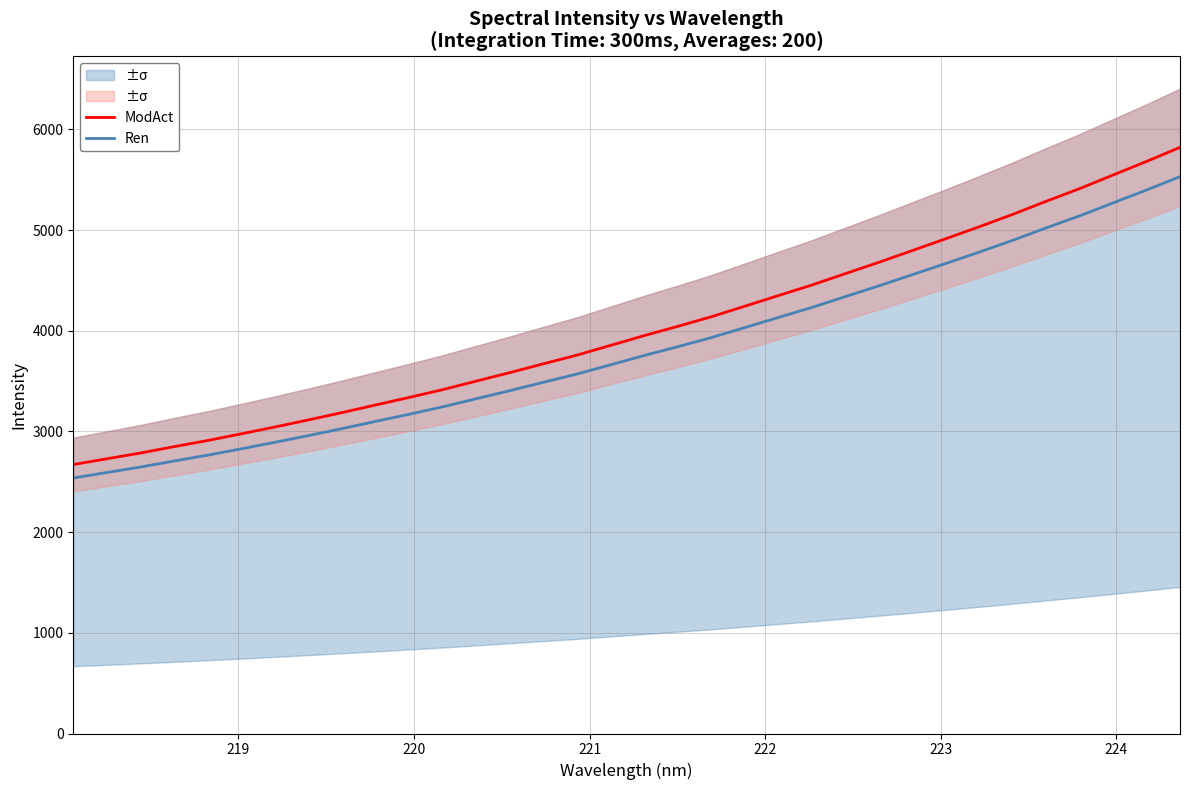

List the series in order of their peak value, lowest first.

Ren, ModAct